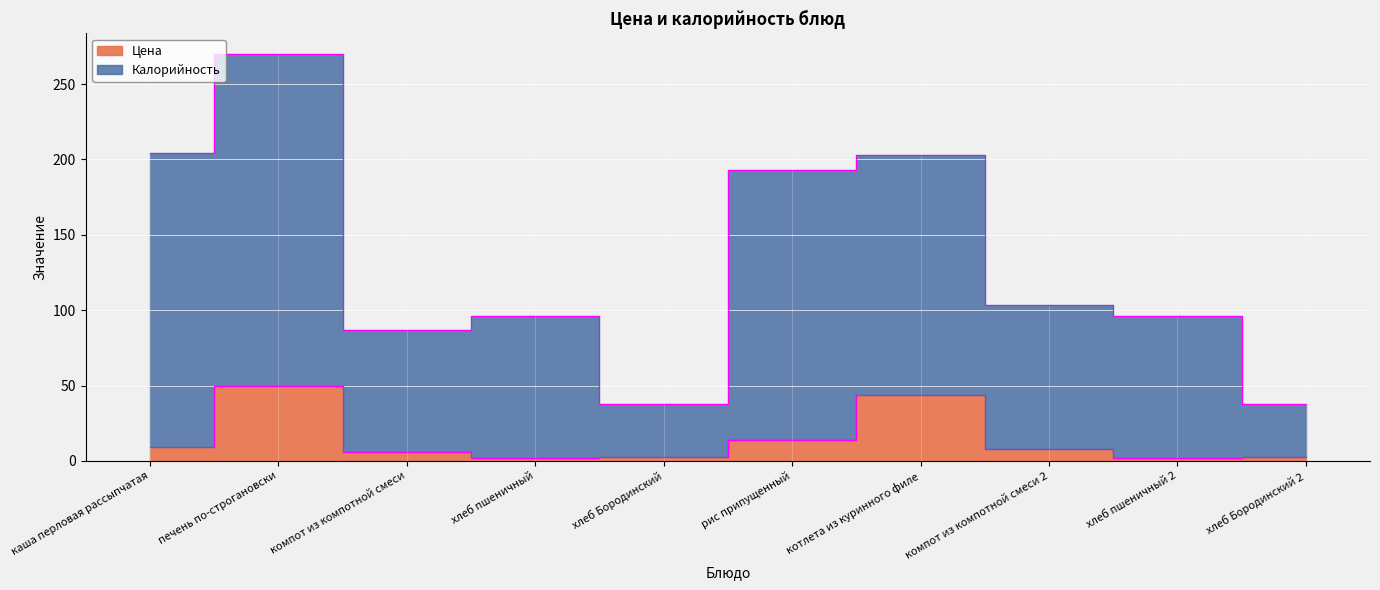

What is the lowest value of the Калорийность series?

37.7